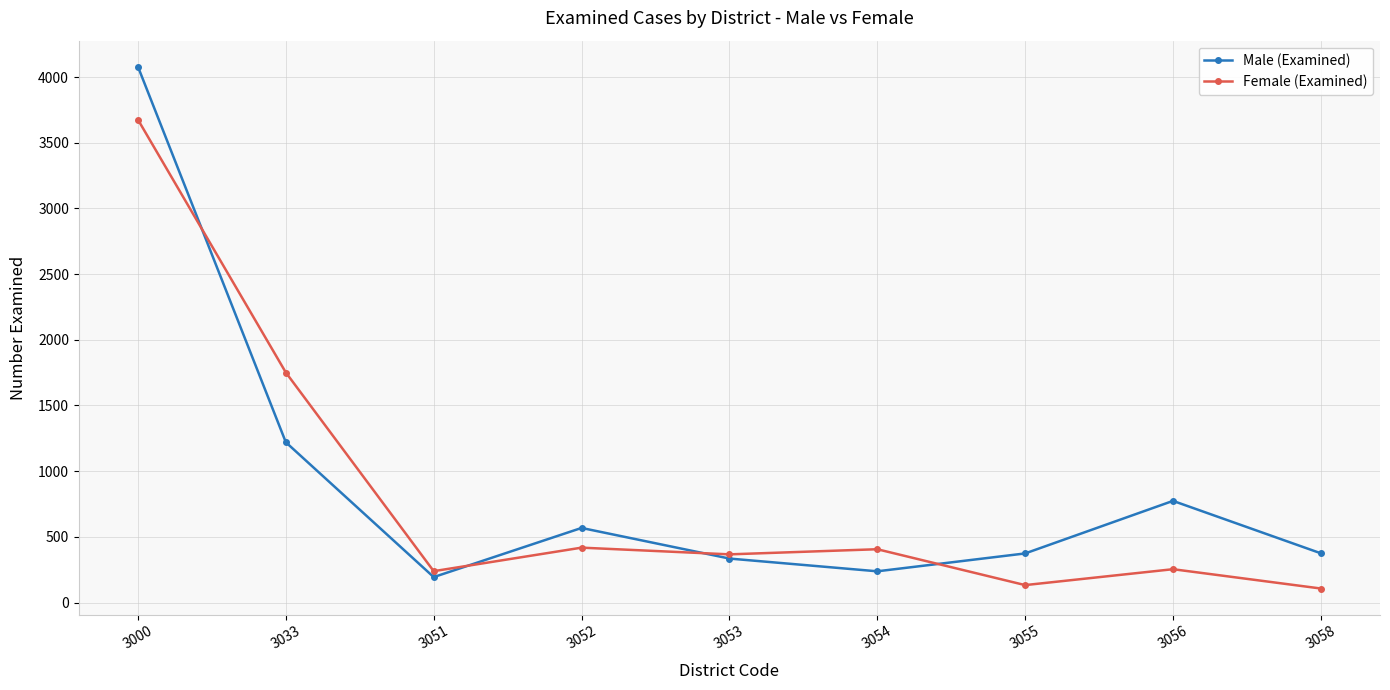

What is the difference between the highest and lowest values at 3054?

168